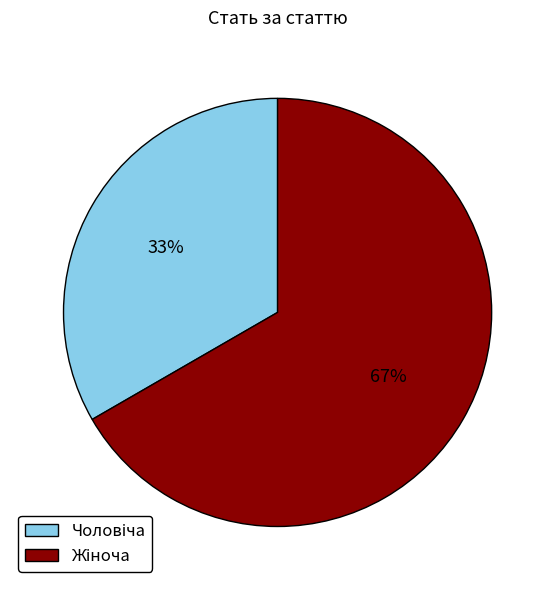

Is there any slice that represents more than half of the pie?

Yes